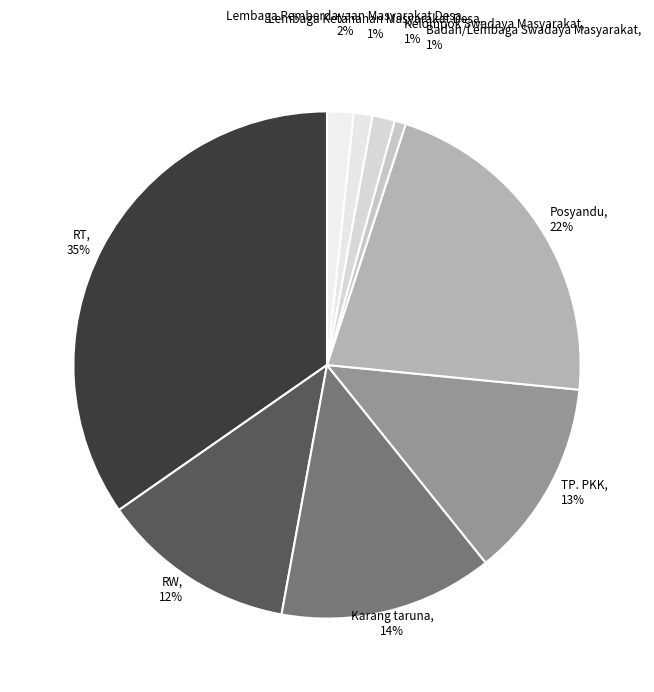

Which category has the biggest portion of the pie?

RT